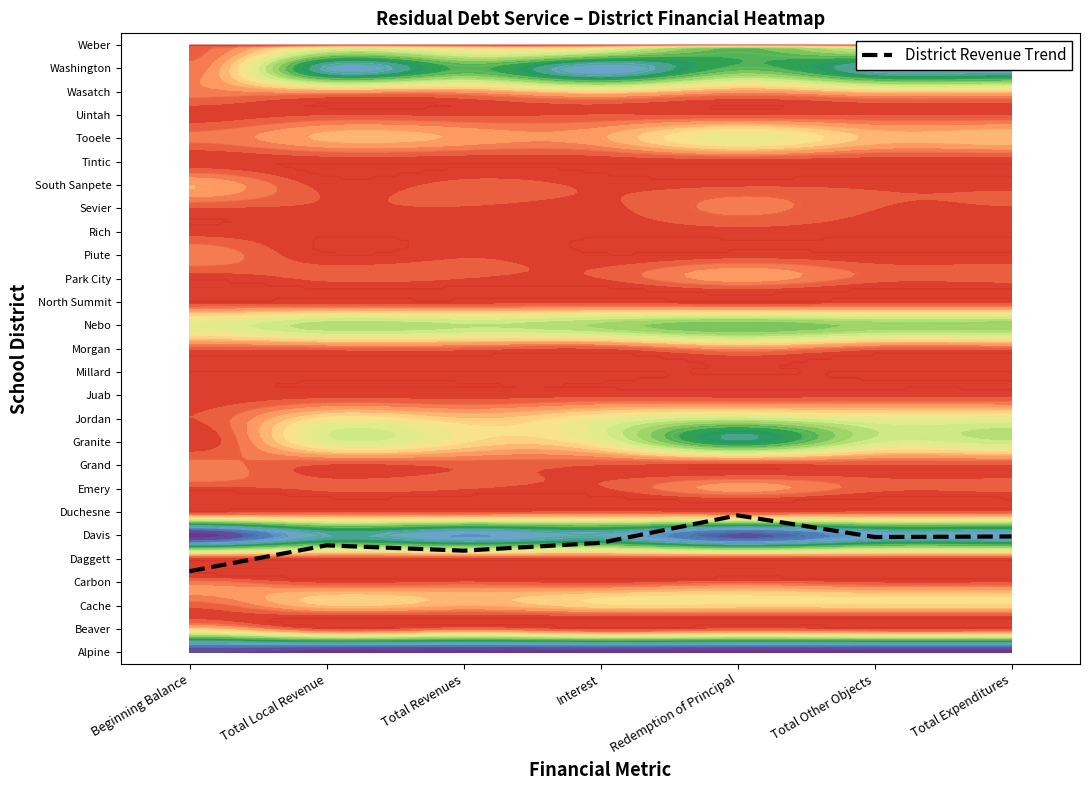

Reading left to right, list all the values displayed in this chart.

3.5	4.6	4.3	4.7	5.9	4.9	5.0